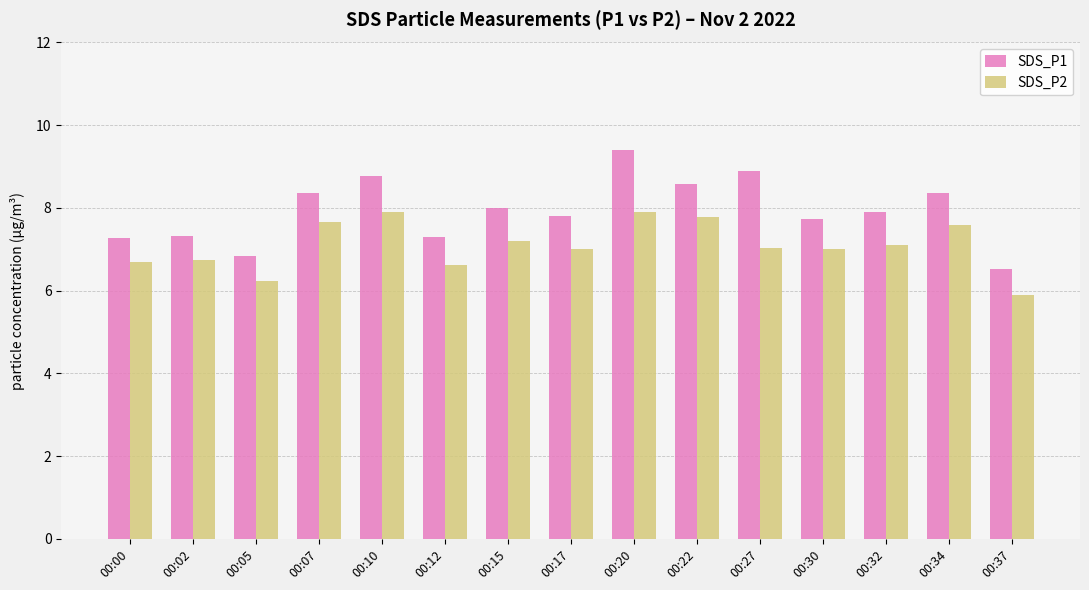

What is the average value of the SDS_P2 series?

7.1